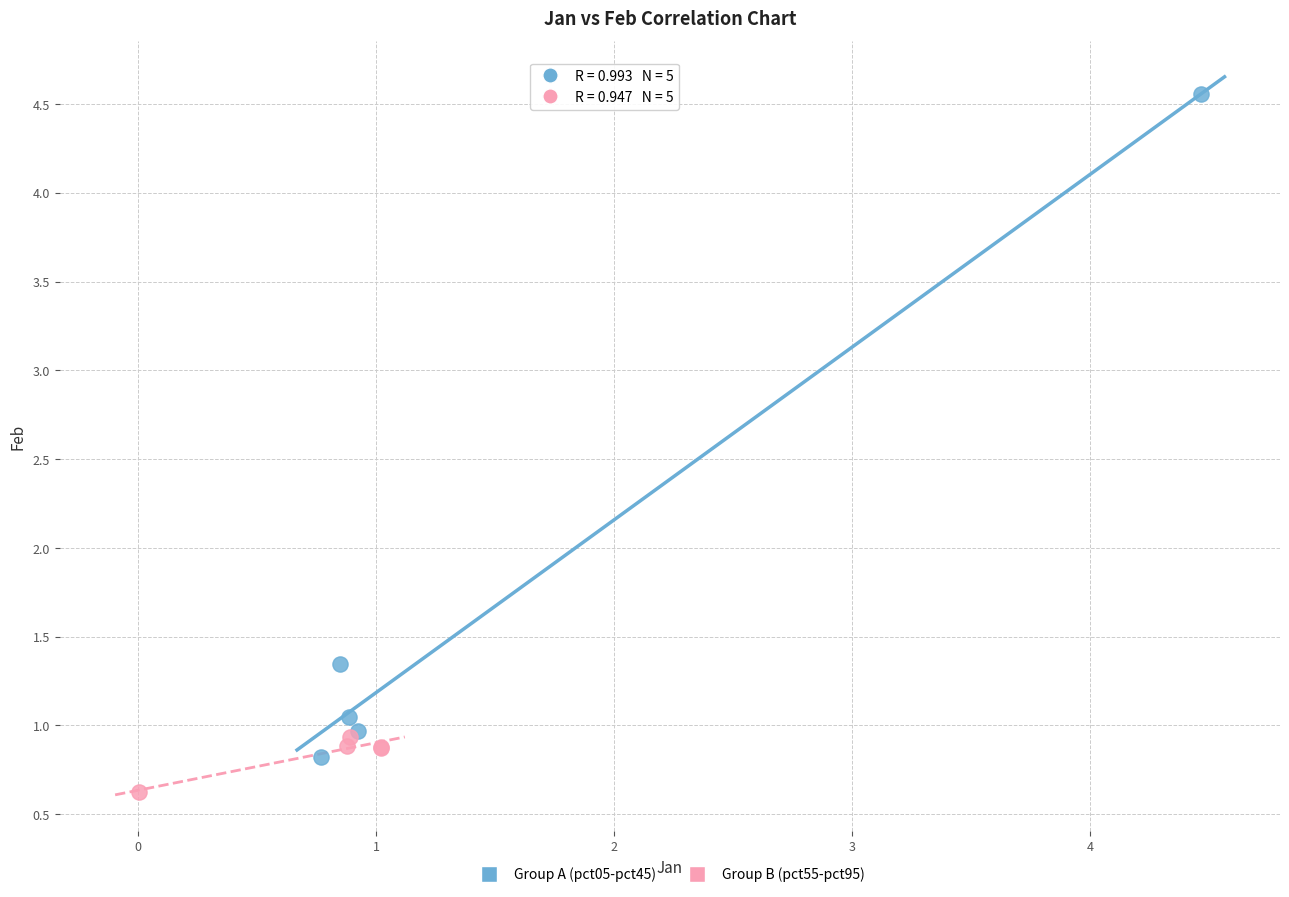

Which series contains the highest Y value?

Group A (pct05-pct45)